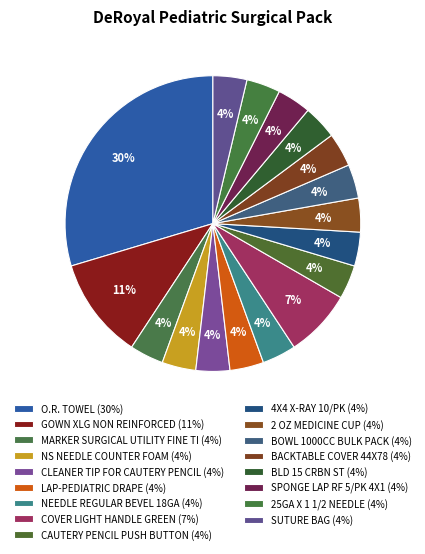

To the nearest percent, what is the average slice percentage?

6%